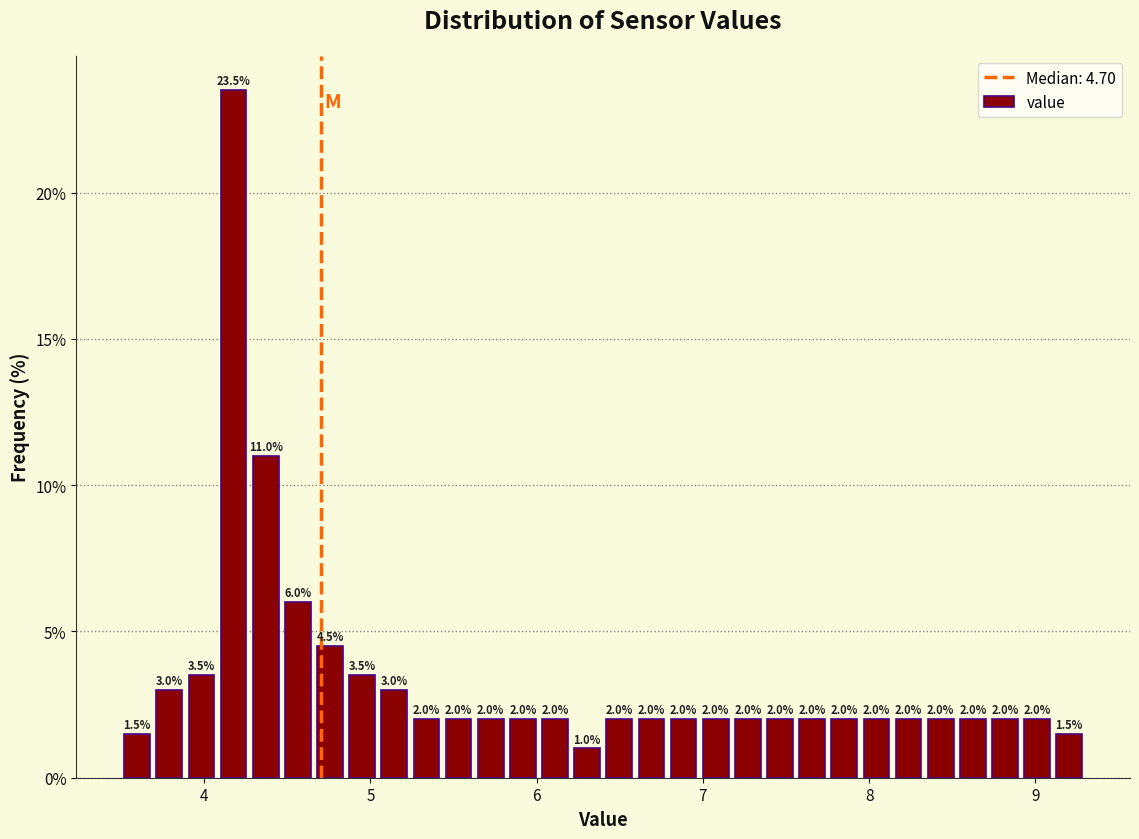

Around what value on the x-axis is the tallest bar? Give the approximate position of its centre, as read against the axis.

4.2